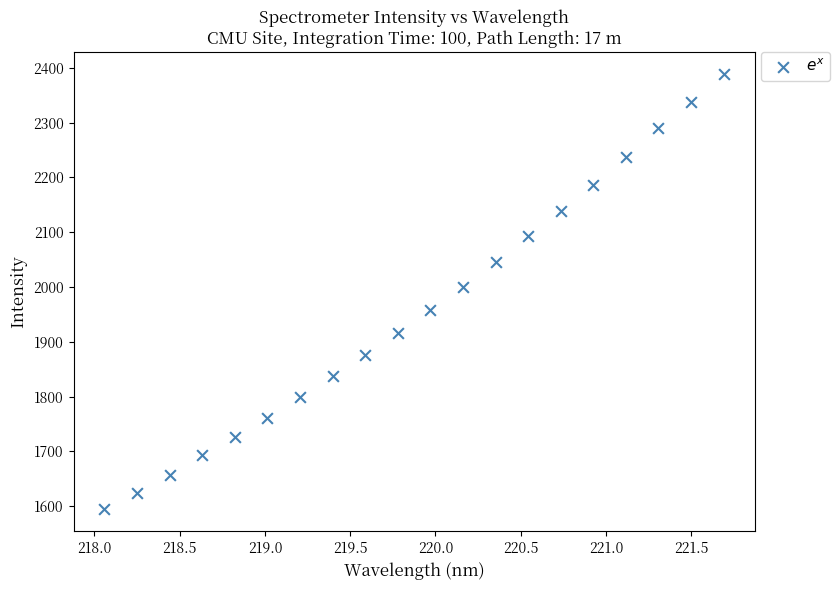

What Y value in the scatter plot is closest to 1991?

2000.5